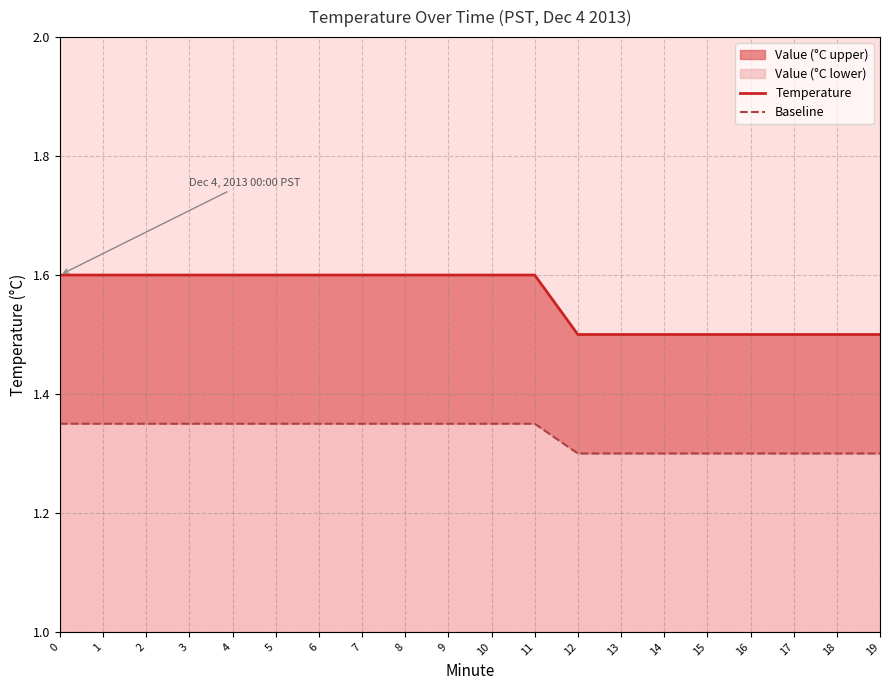

True or false: Temperature and Baseline cross at least once.

False